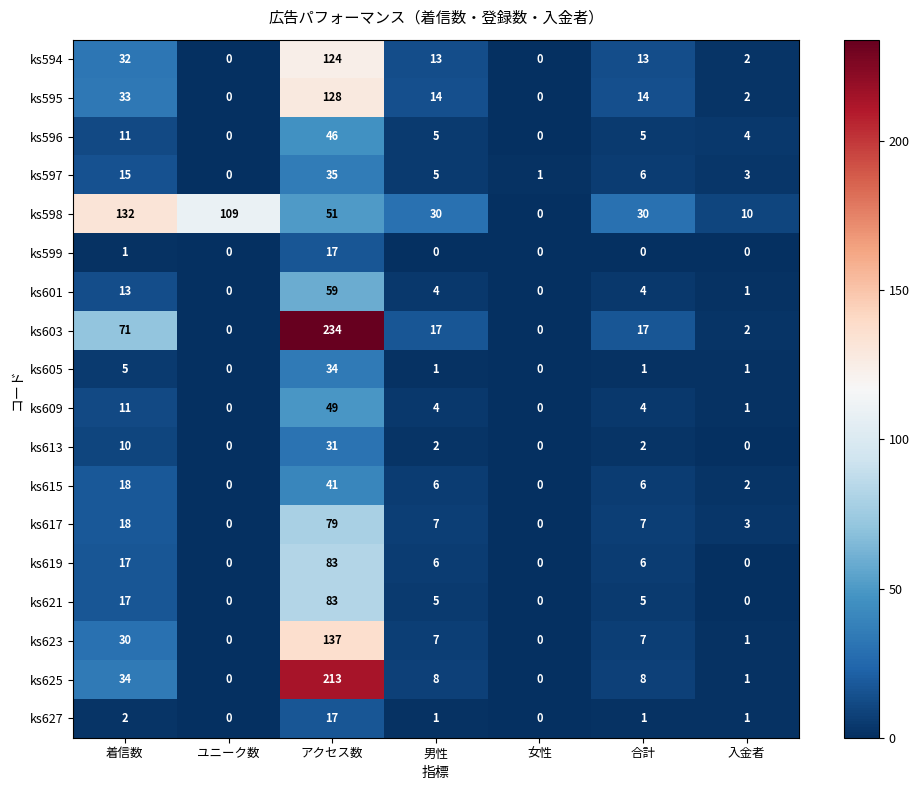

How many distinct data groups are displayed?

18